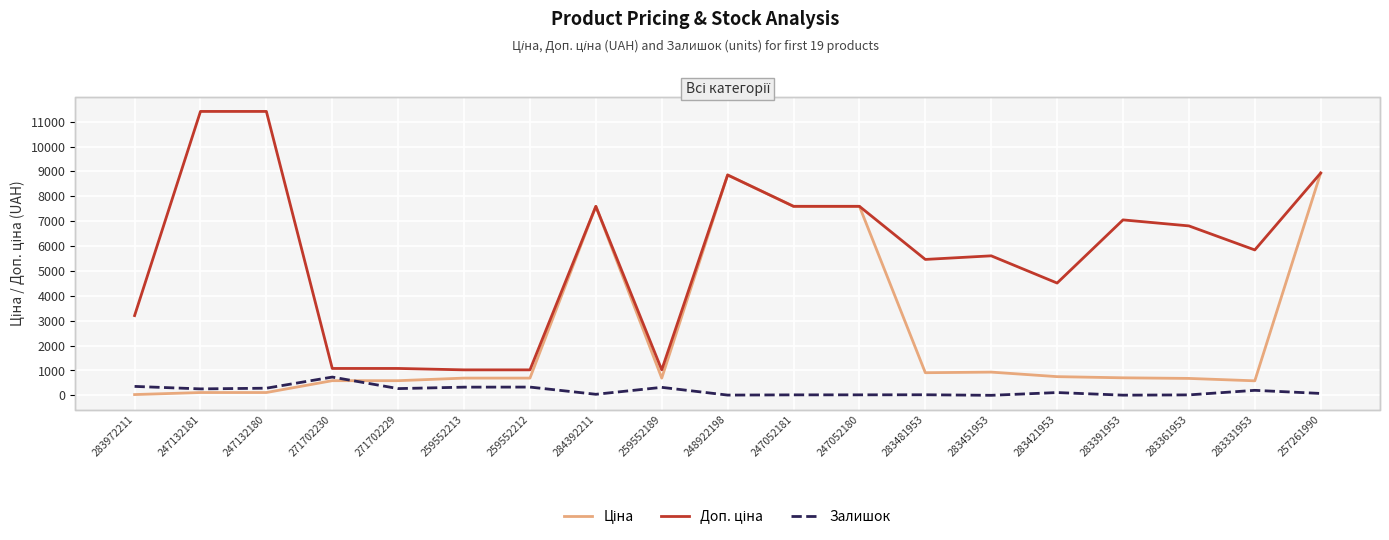

Which category has the highest value in the Залишок series?

271702230